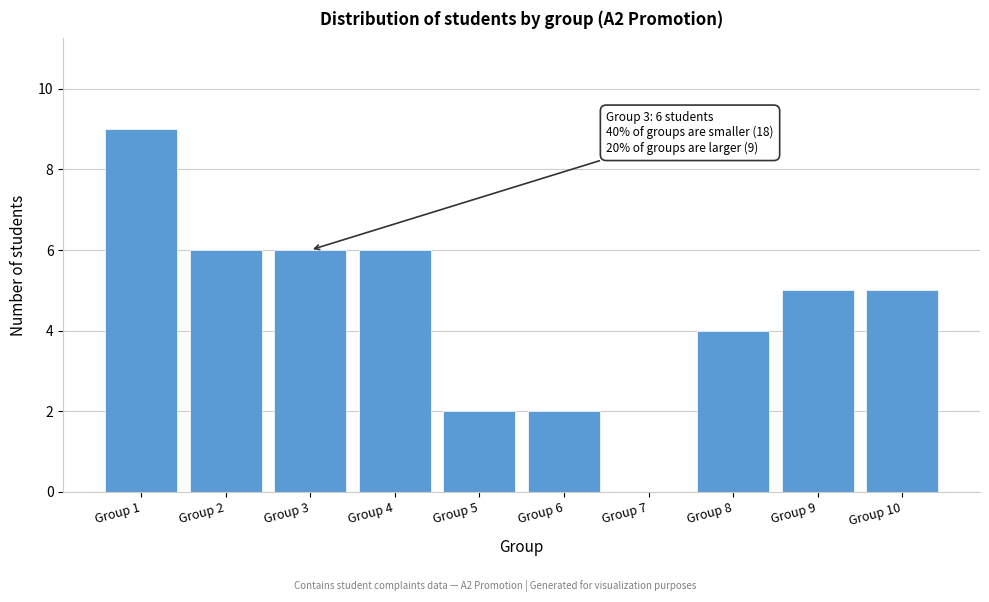

Reading left to right, extract all data points from this chart.

Group 1=9	Group 2=6	Group 3=6	Group 4=6	Group 5=2	Group 6=2	Group 7=0	Group 8=4	Group 9=5	Group 10=5